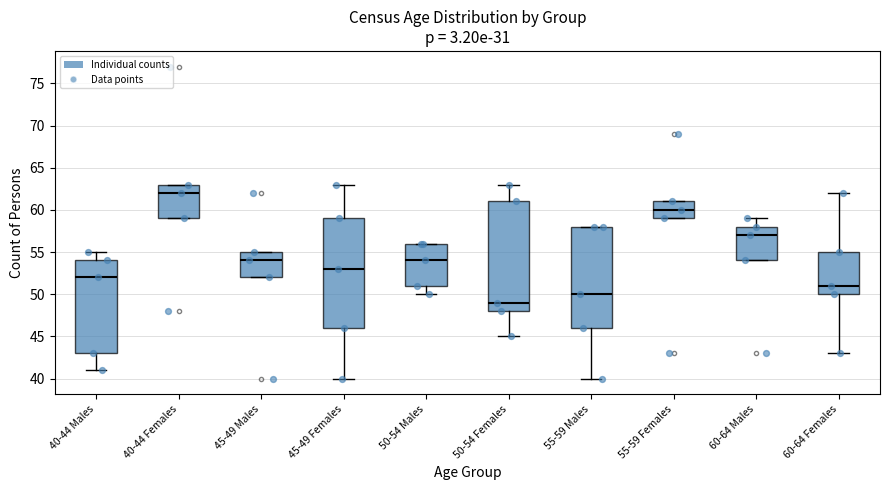

Where is the lower edge of the box for 45-49 Females on the y-axis? The values are not printed on the chart, so give them approximately, as read against the axis.

46